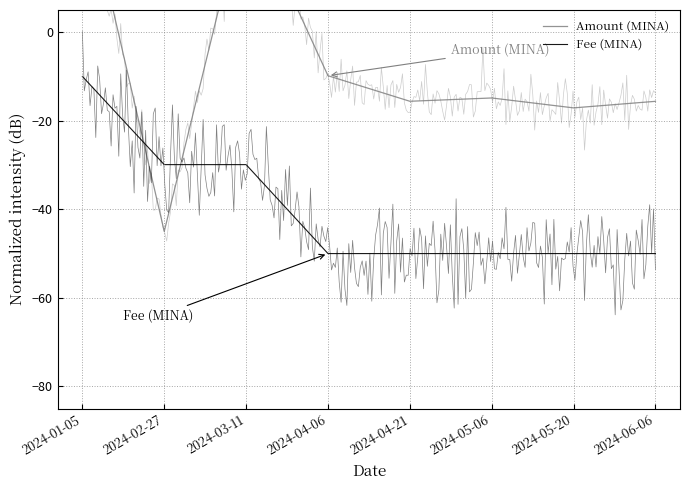

At which label does Amount (MINA) first exceed -14?

2024-01-05